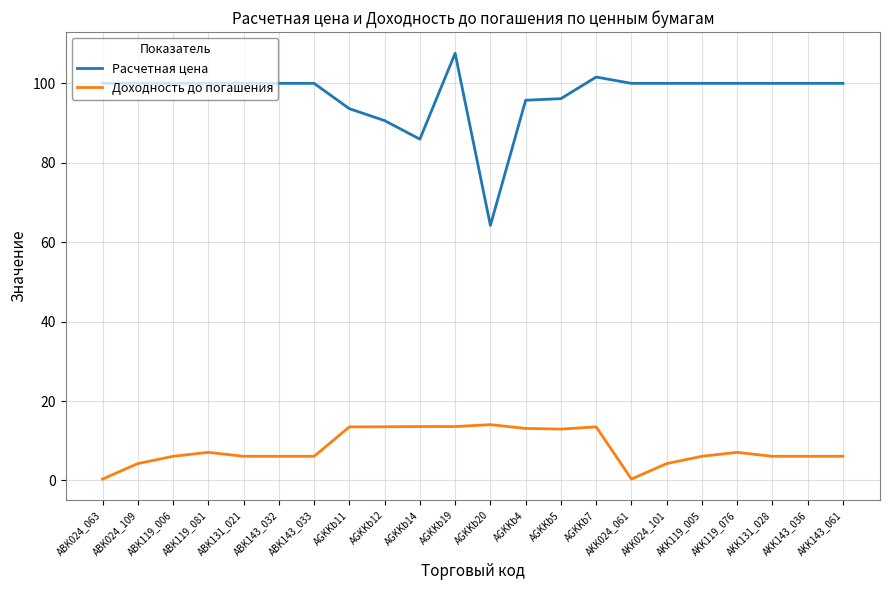

At which label does Расчетная цена reach its peak?

AGKKb19